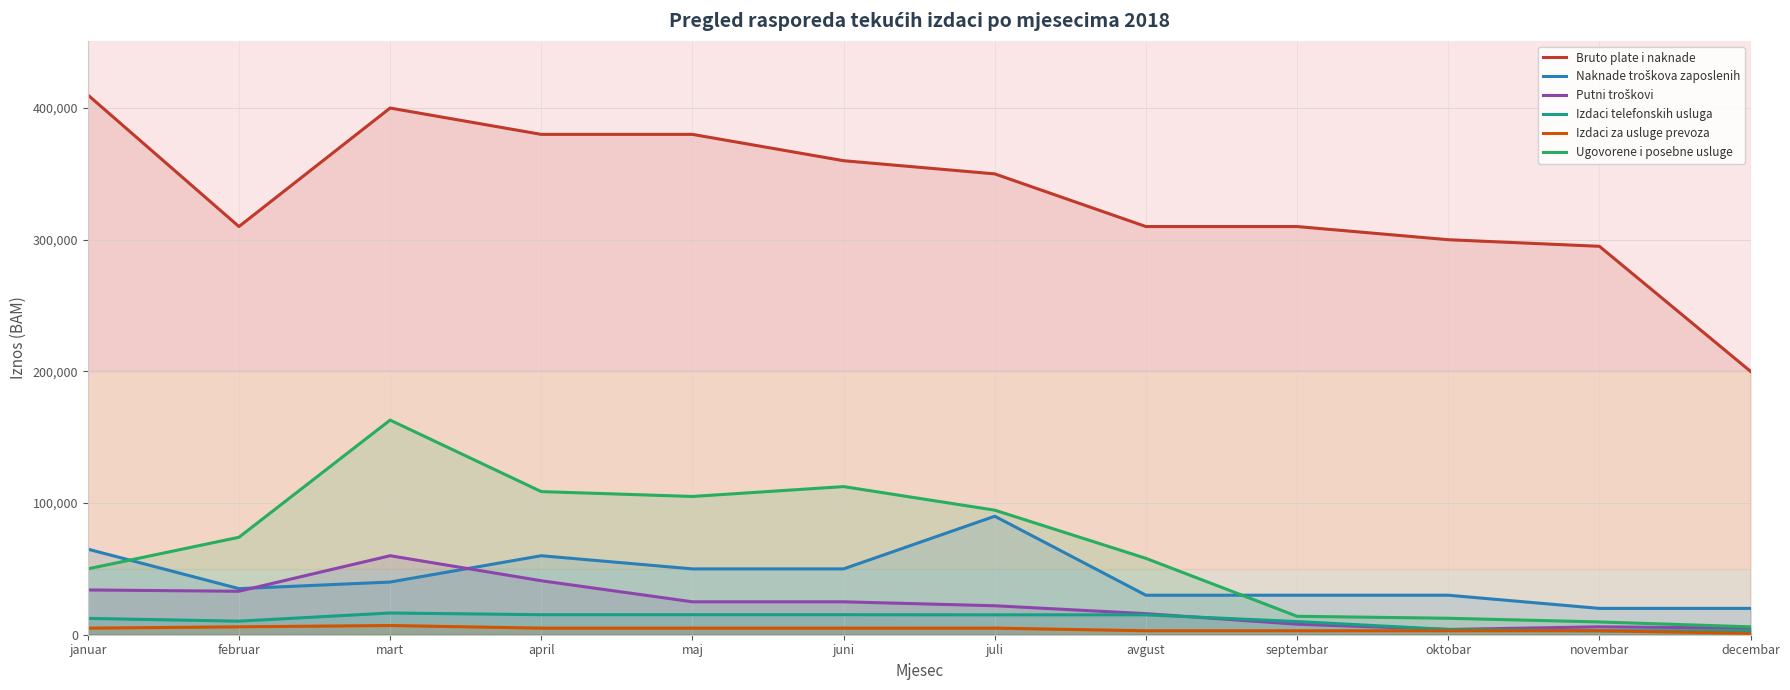

Count the number of data series in this chart.

6